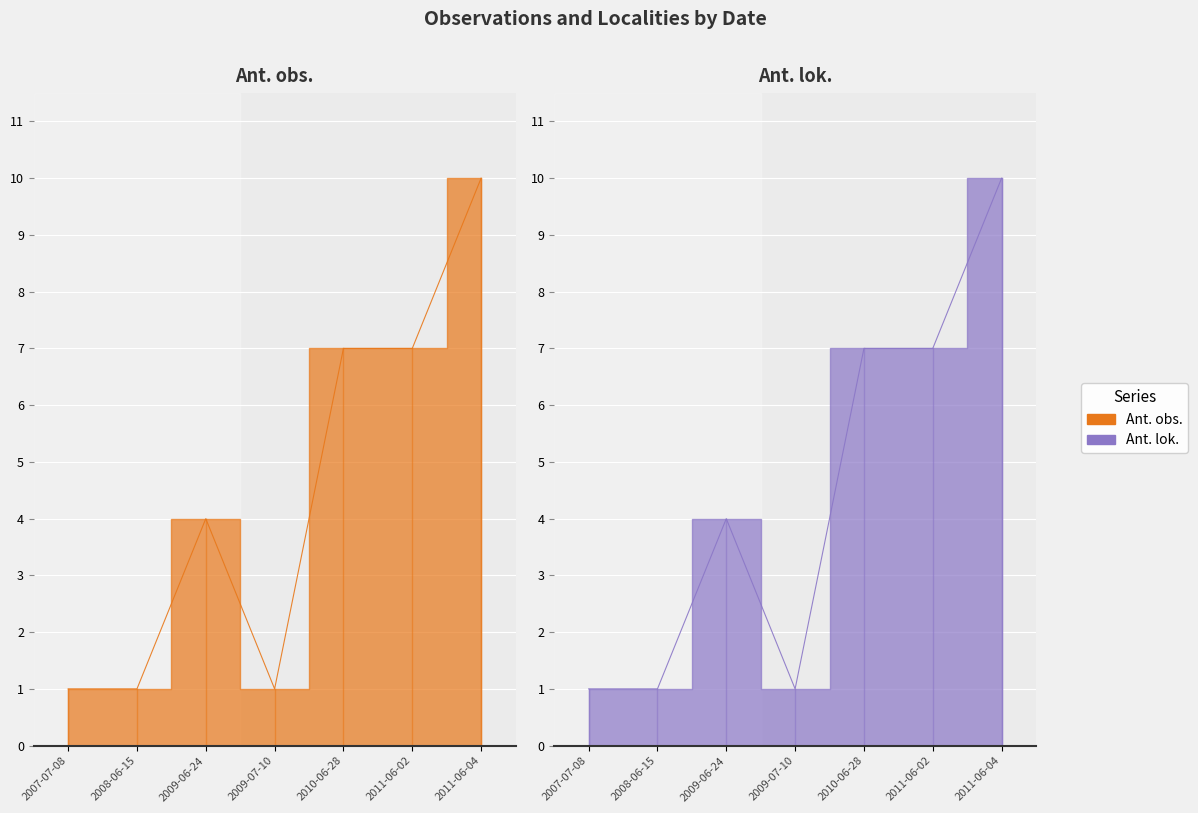

Reading left to right, list all the values displayed in this chart.

Ant. obs.: 2007-07-08=1	2008-06-15=1	2009-06-24=4	2009-07-10=1	2010-06-28=7	2011-06-02=7	2011-06-04=10
Ant. lok.: 2007-07-08=1	2008-06-15=1	2009-06-24=4	2009-07-10=1	2010-06-28=7	2011-06-02=7	2011-06-04=10